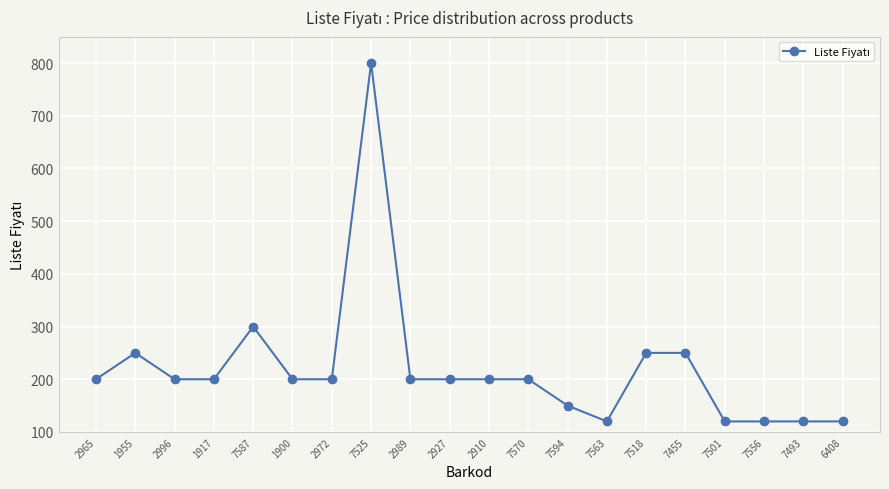

The chart shows a value of 120 at 7501. True or false?

True